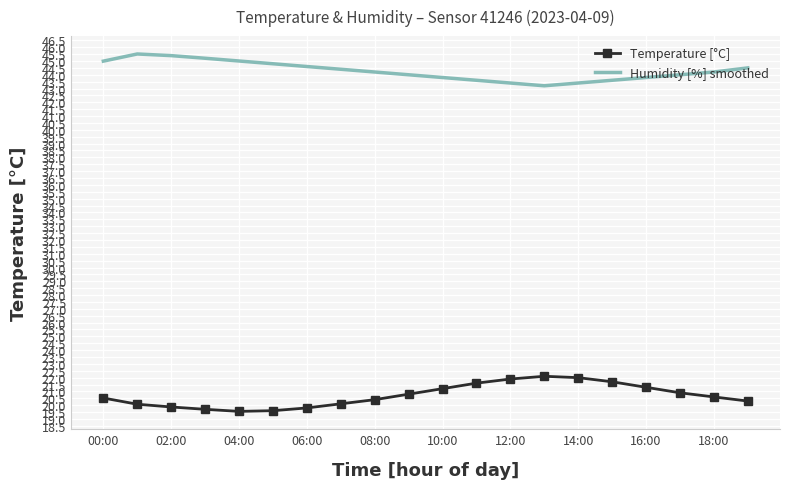

Which series has the largest total across all categories?

Humidity [%] smoothed